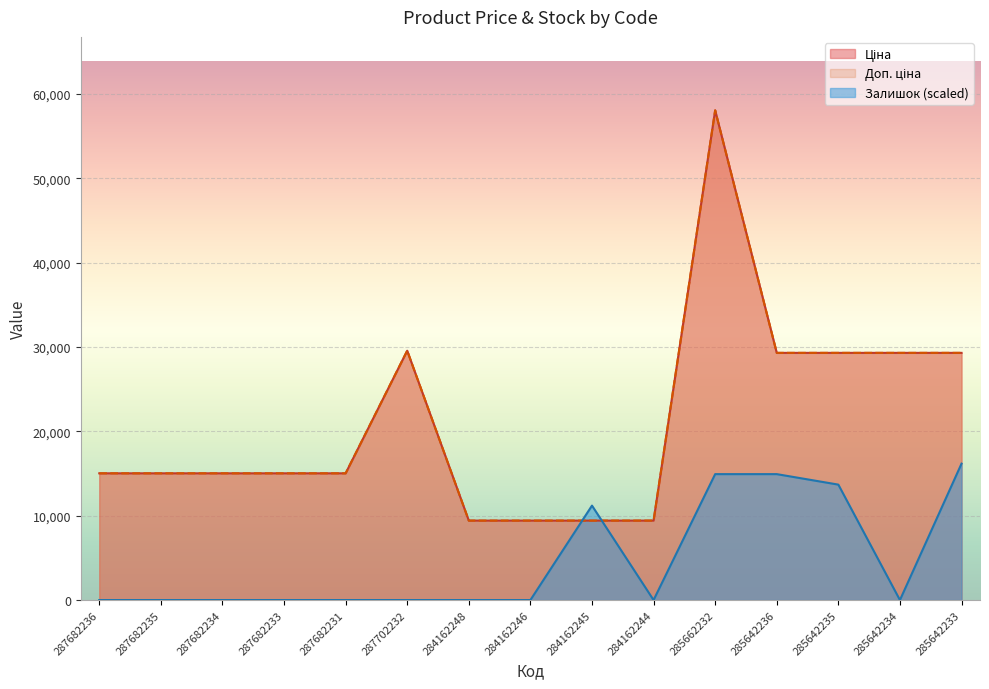

At which category does the chart reach its minimum across all series?

287682236